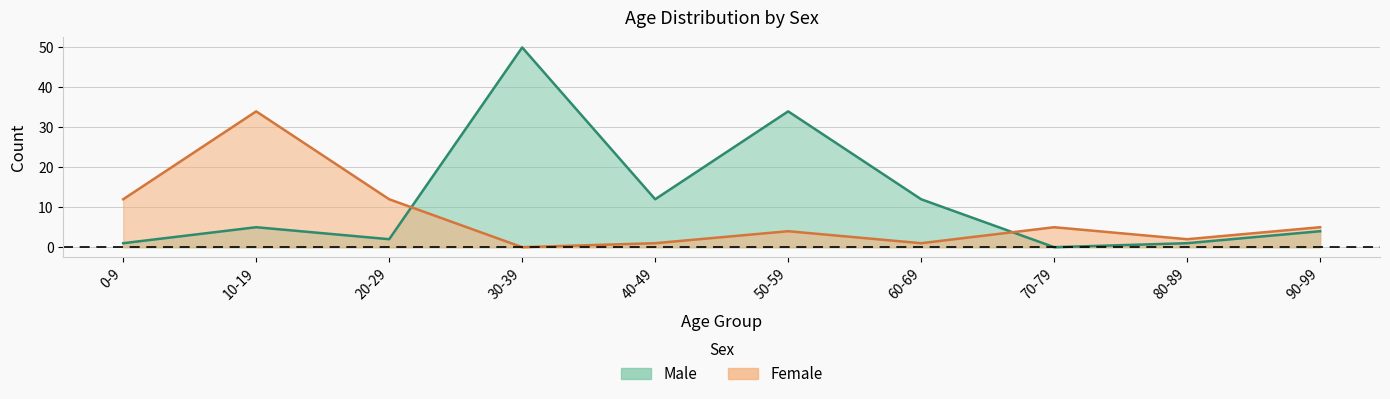

Rank the series by their average value, from highest to lowest.

Male, Female